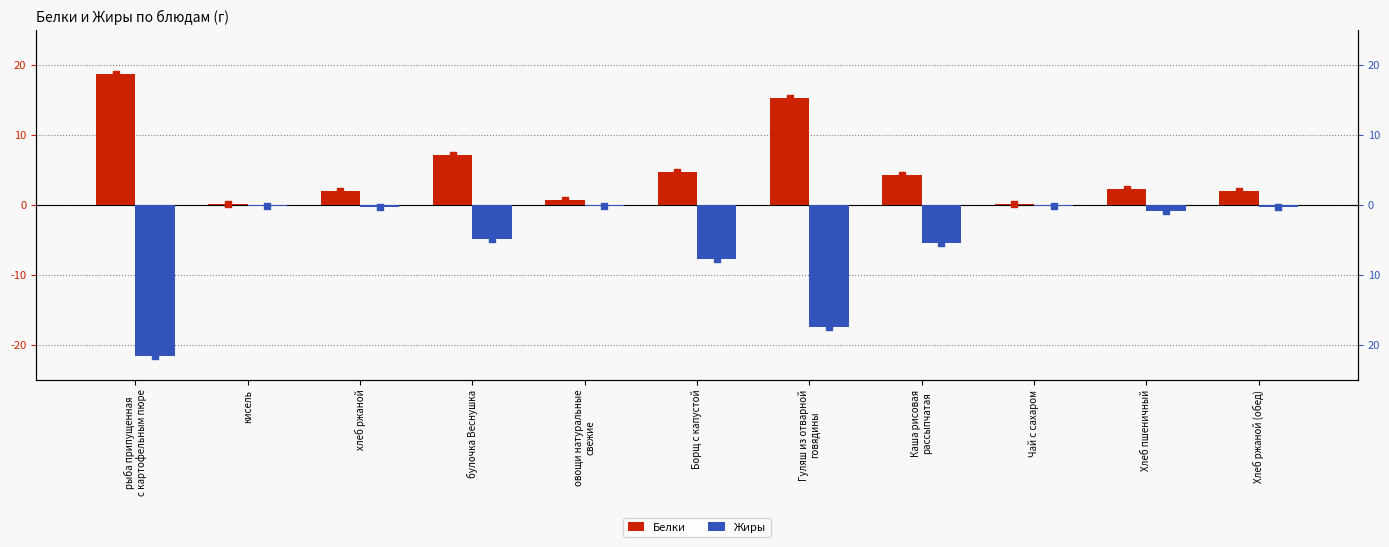

What are all the series names shown in the legend?

Белки, Жиры